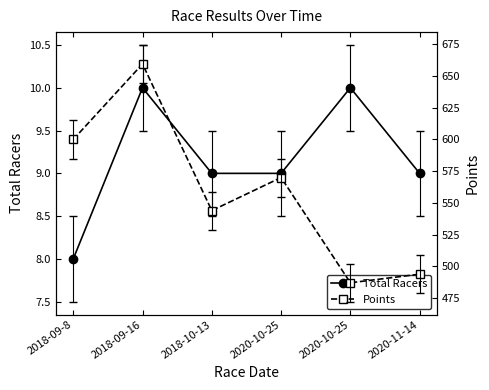

In Points, how many points are lower than both neighbors (excluding endpoints)?

2